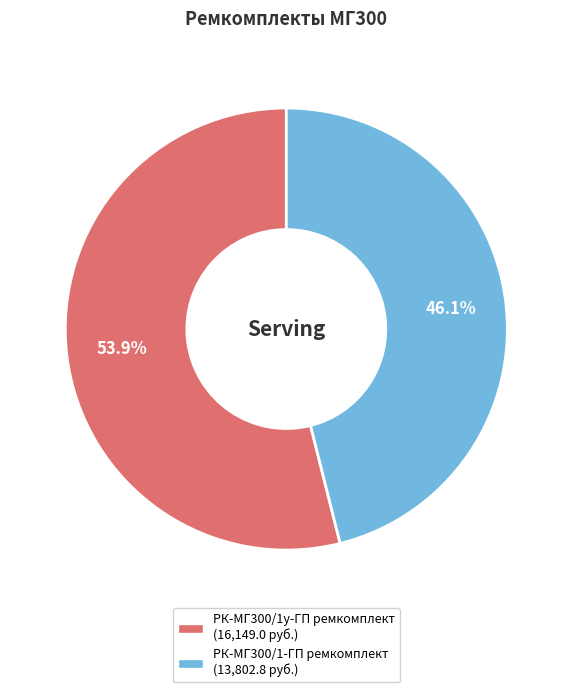

Approximately how many times larger is the value at РК-МГ300/1-ГП ремкомплект compared to РК-МГ300/1у-ГП ремкомплект?

0.9